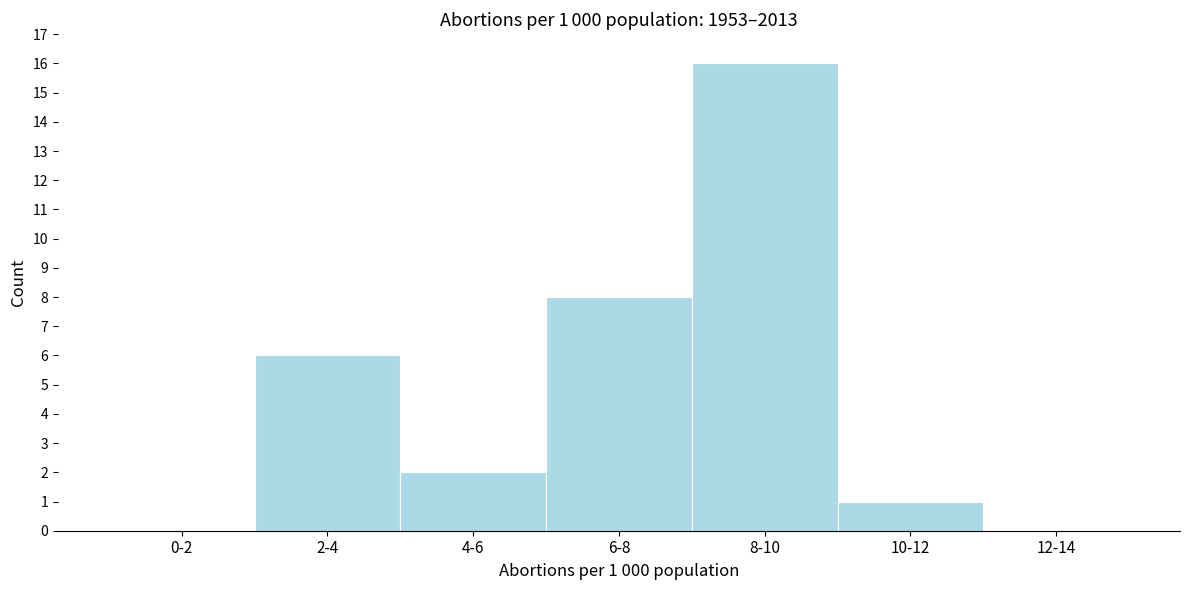

Reading left to right, what are all the values shown in this chart?

0-2=0	2-4=6	4-6=2	6-8=8	8-10=16	10-12=1	12-14=0